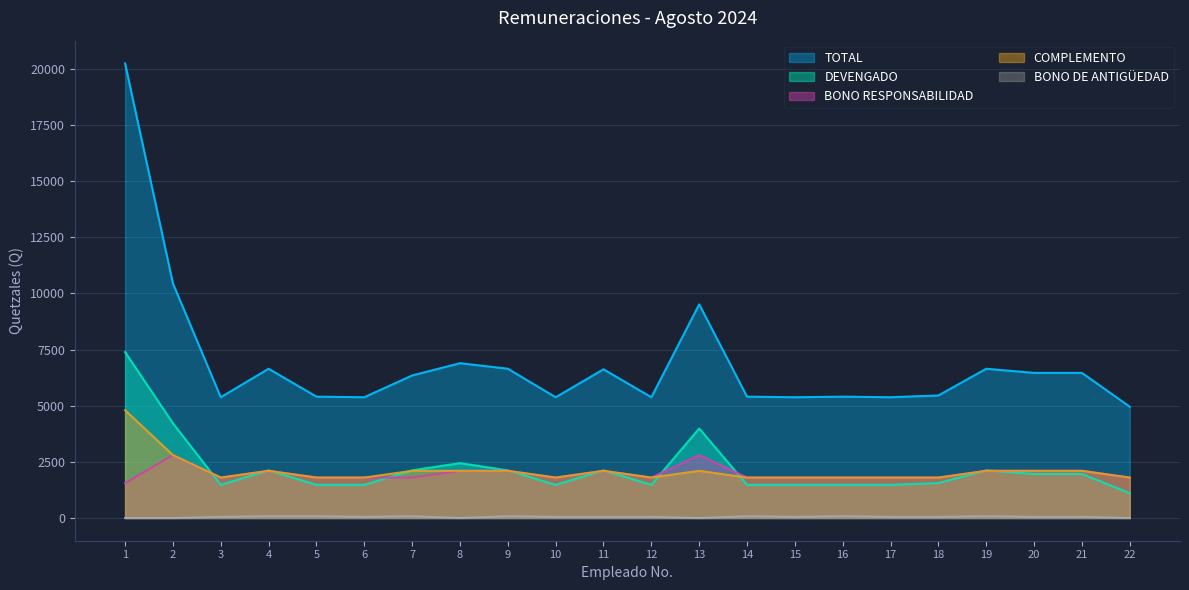

Does the chart have visible grid lines?

Yes